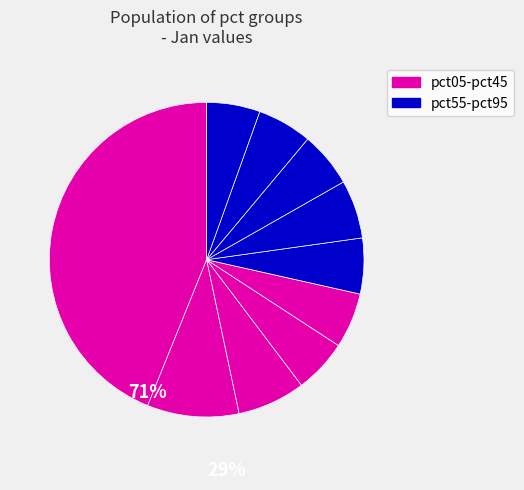

How many segments does this pie chart have?

10